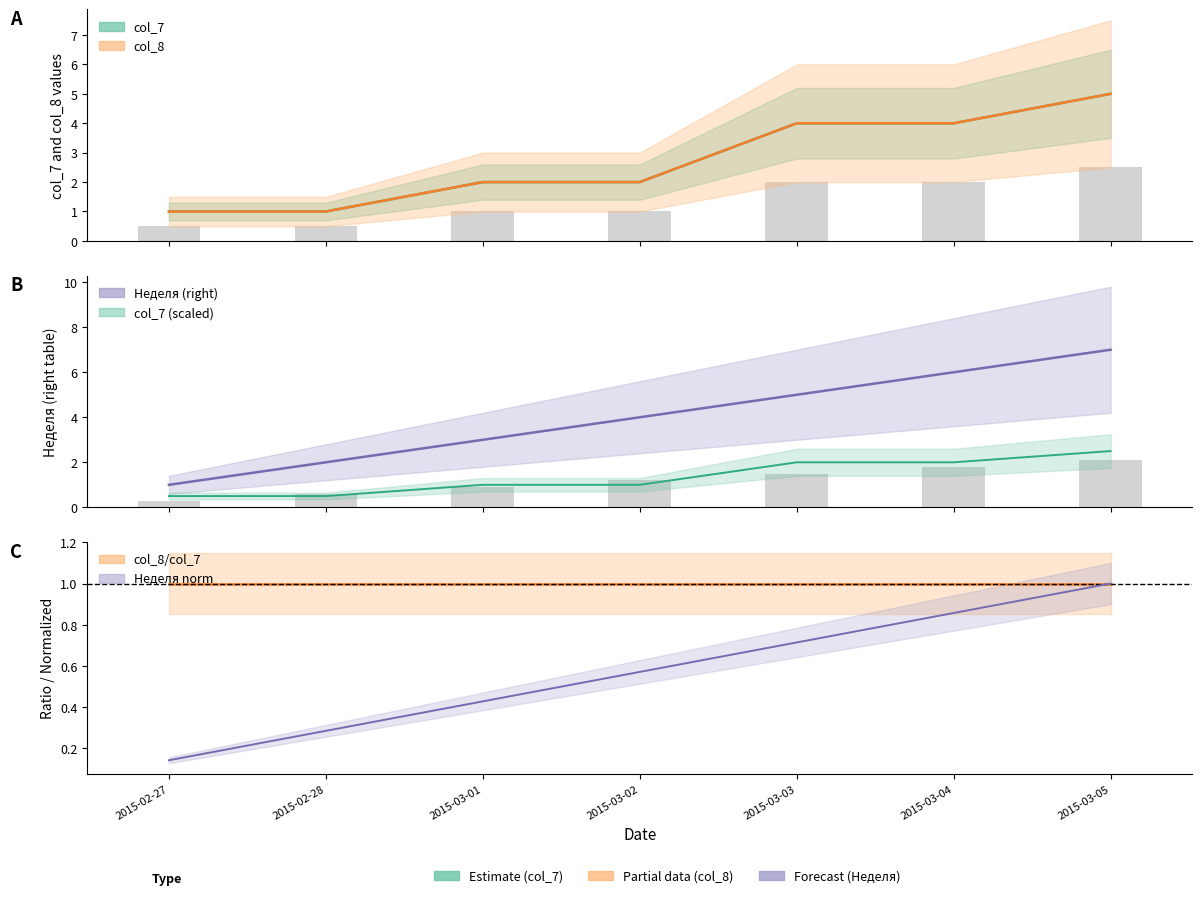

Count the number of data series in this chart.

3